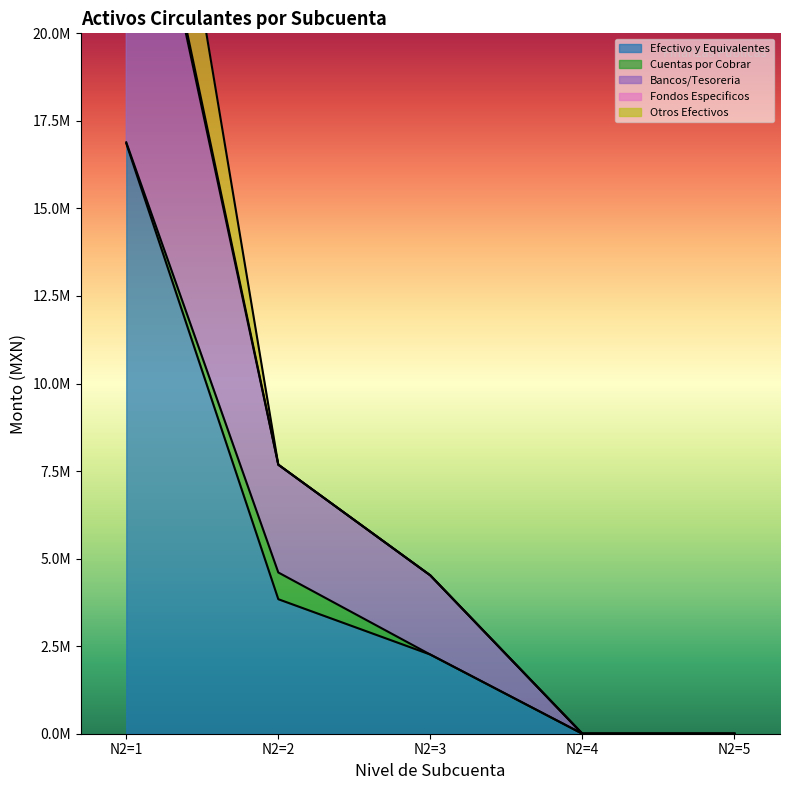

Does the chart have visible grid lines?

No